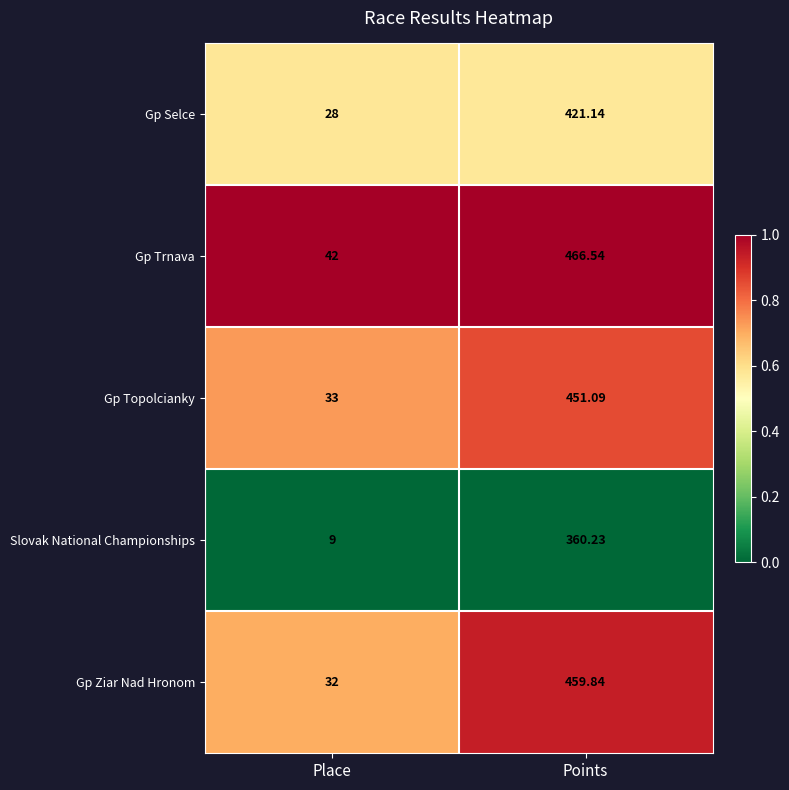

Which category has the highest value across all series?

Points